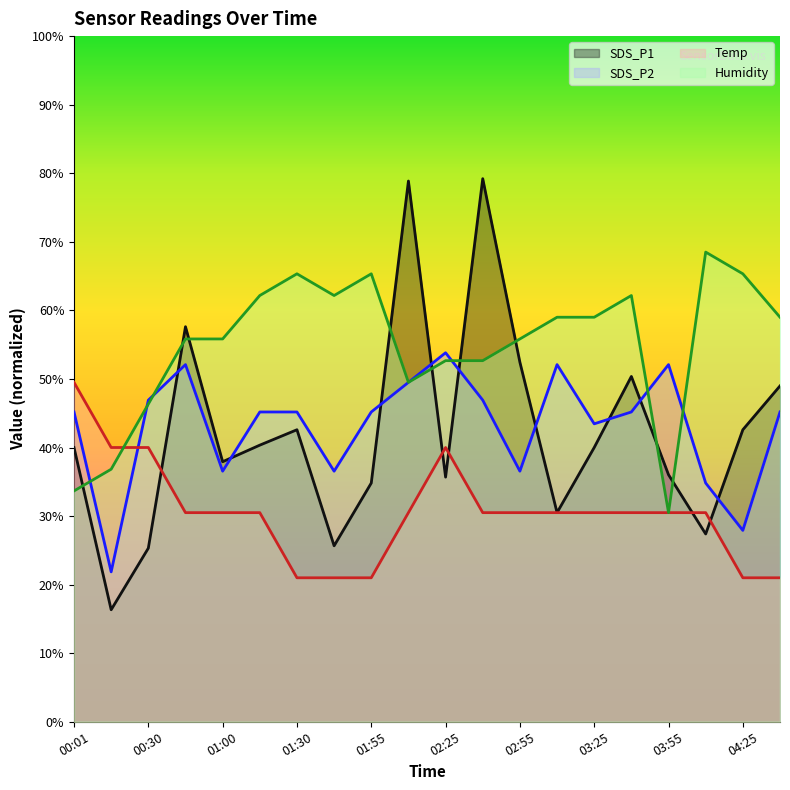

Is it true that SDS_P1 equals 79.2 at 02:40?

True